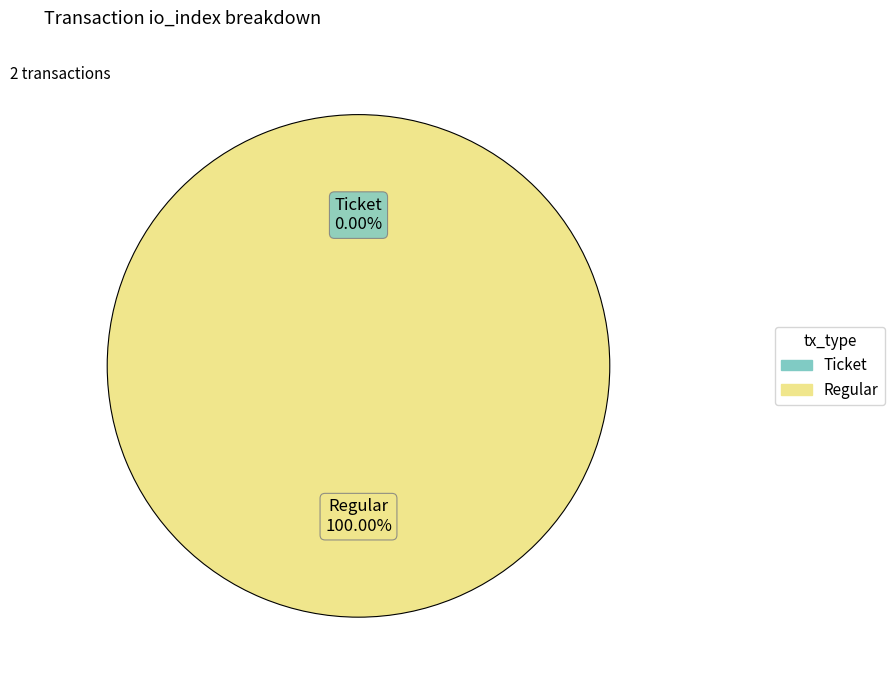

Is the sum of Regular and Ticket greater than half?

Yes